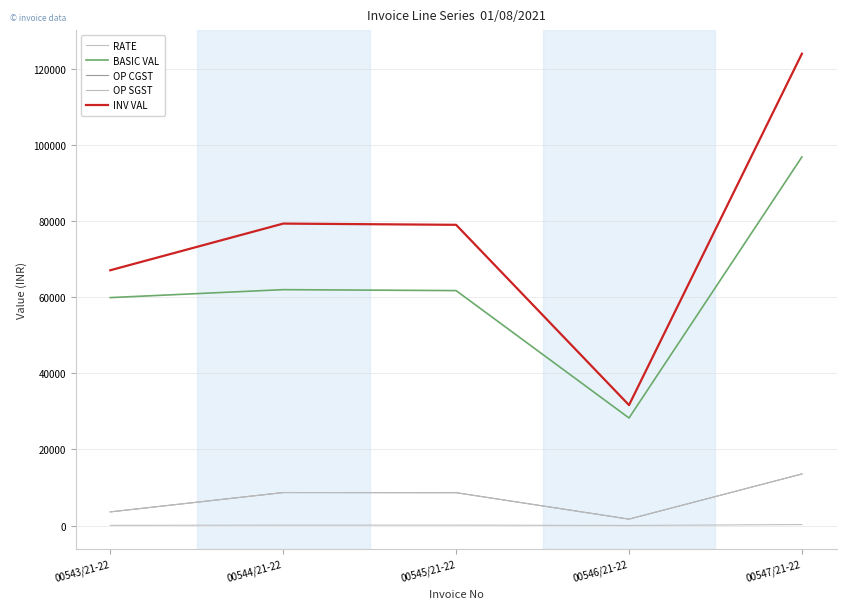

Does the chart have visible grid lines?

Yes